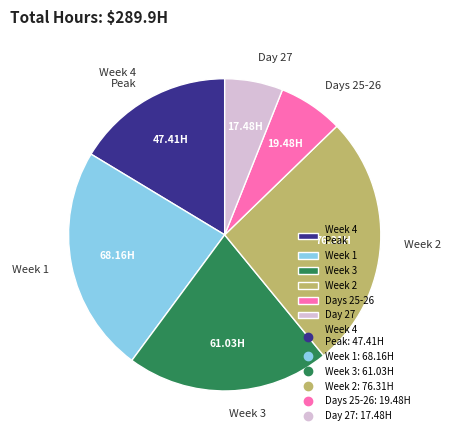

How many slices are in this pie chart?

6